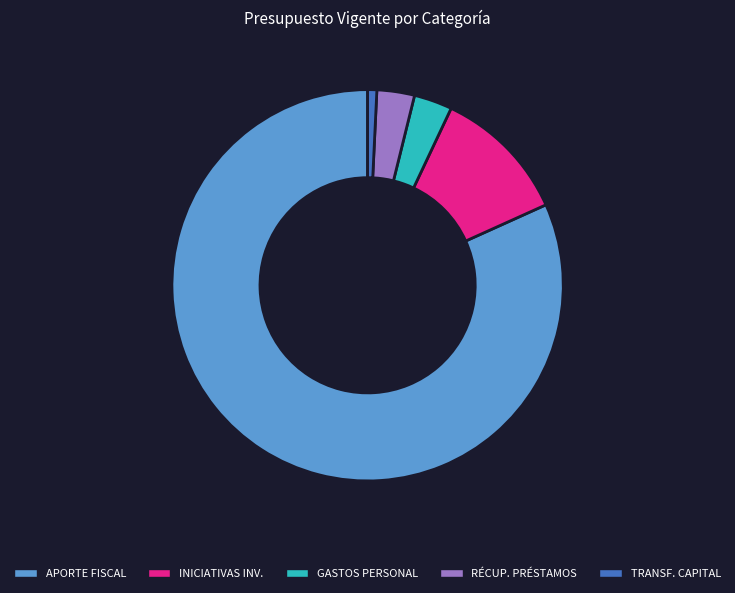

Combined, do GASTOS PERSONAL and APORTE FISCAL account for over 50%?

Yes